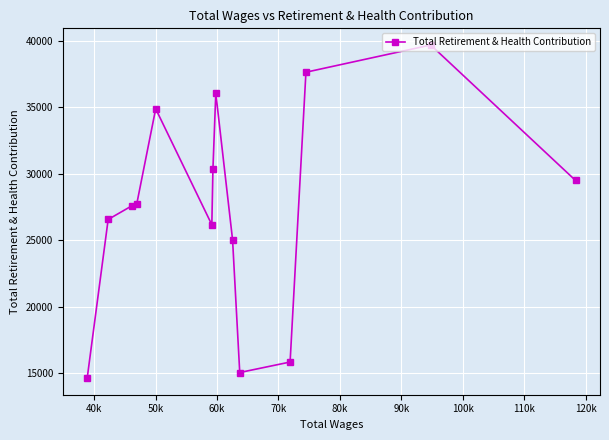

What is the average value?

27624